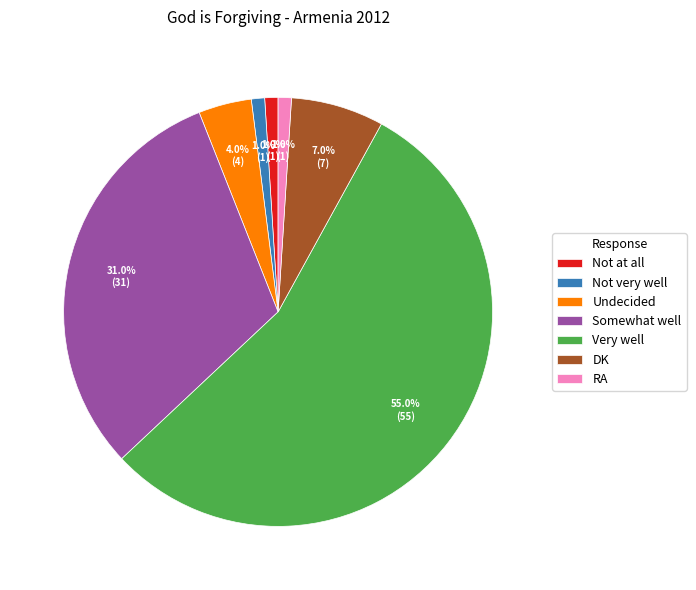

To the nearest percent, what is the combined percentage of Somewhat well and Very well?

86%